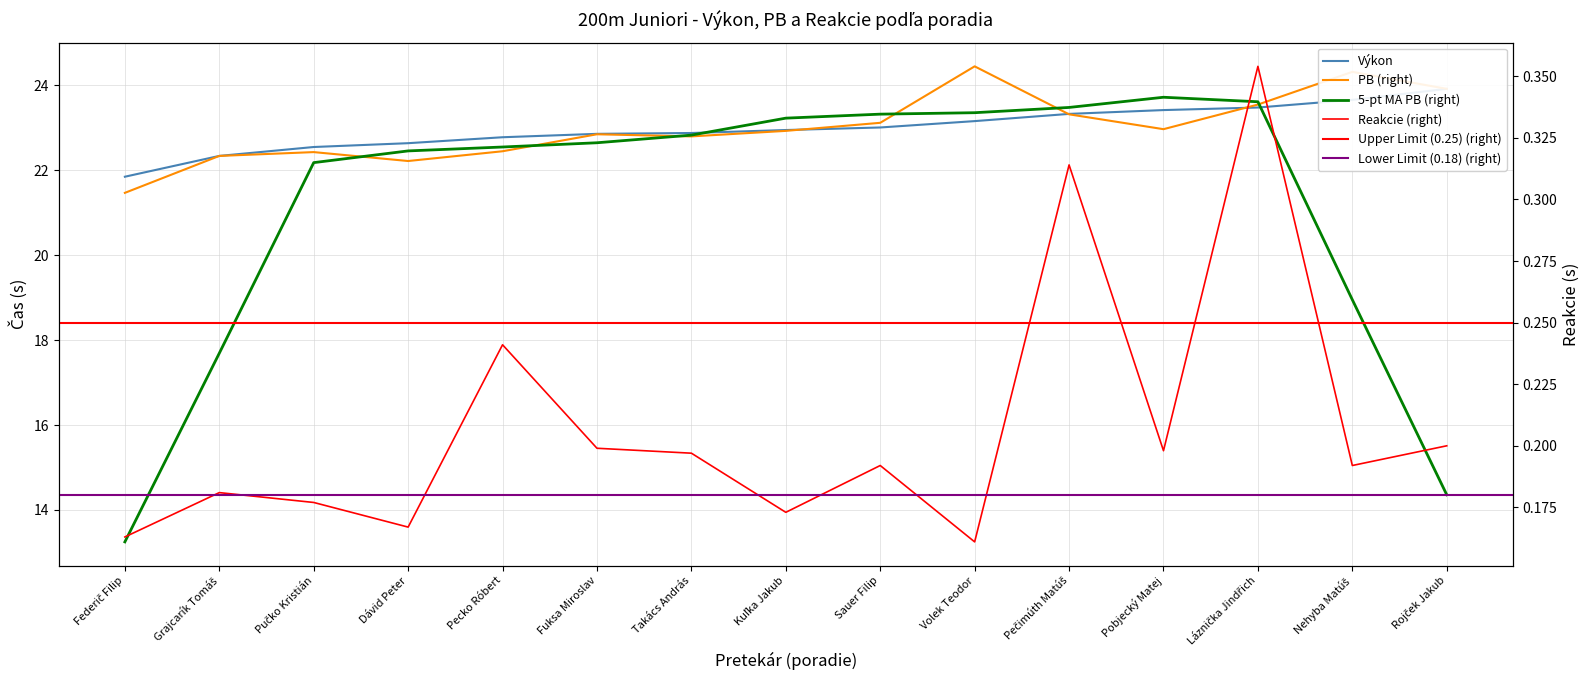

Between which two adjacent categories do PB and Výkon first intersect?

Kuľka Jakub and Sauer Filip